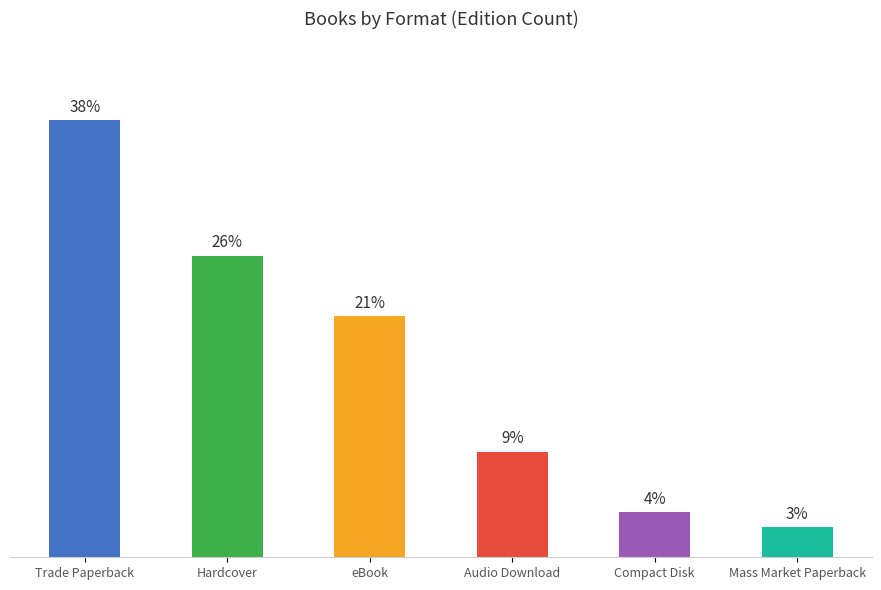

True or false: the data shows 2 at Mass Market Paperback.

True